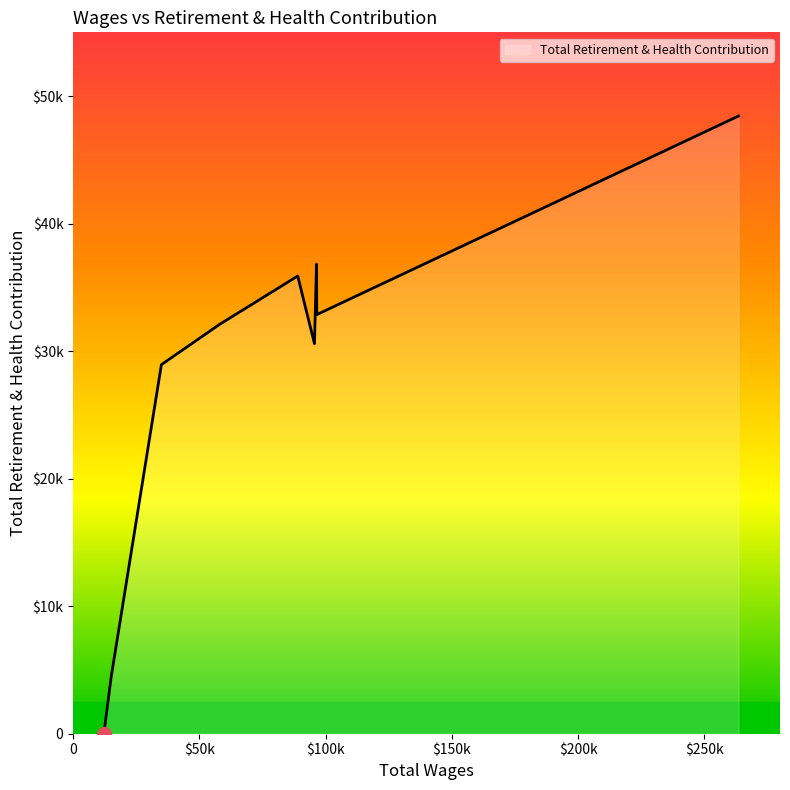

Rank the categories by value from highest to lowest.

263558.0, 96407.0, 88957.0, 96507.0, 57905.0, 95591.0, 34958.0, 15084.0, 12159.0